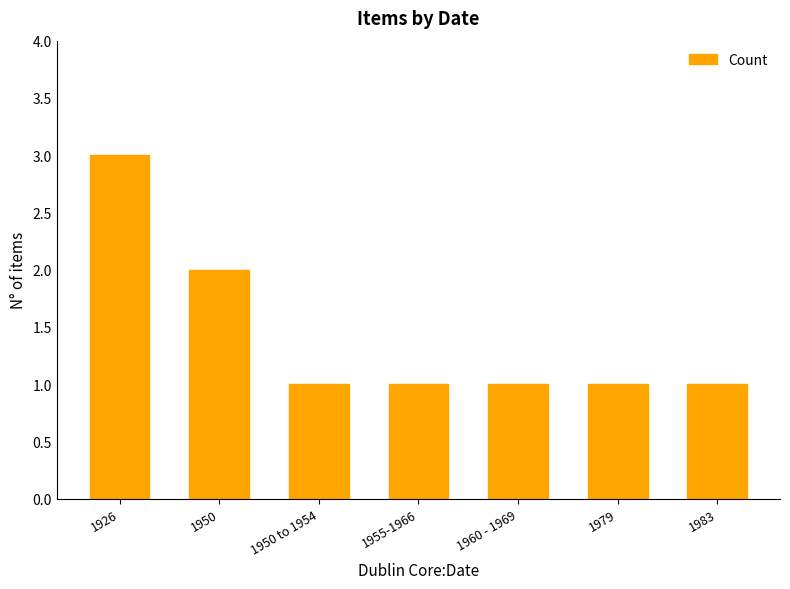

What is the minimum value shown in the chart?

1